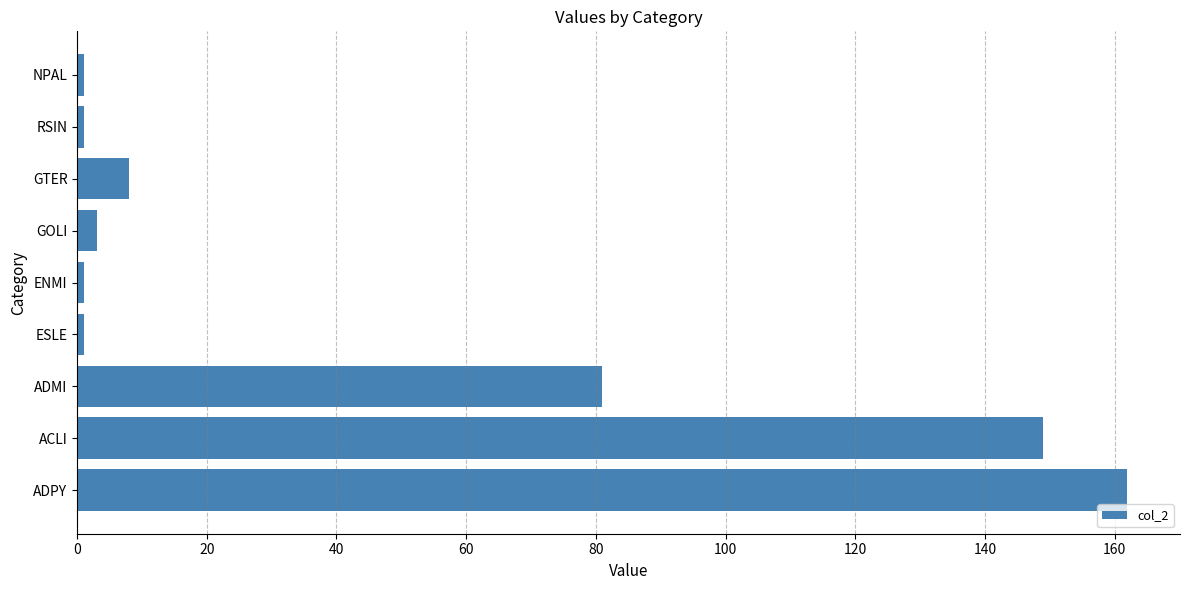

What is the greatest value displayed?

162